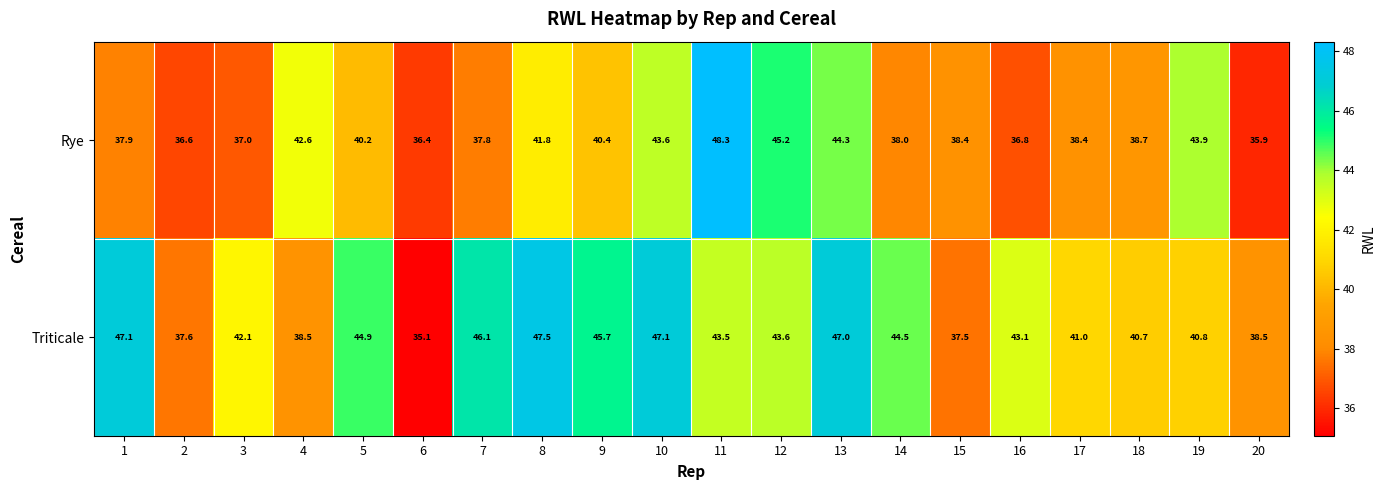

What is the difference between the highest and lowest values at 2?

1.0